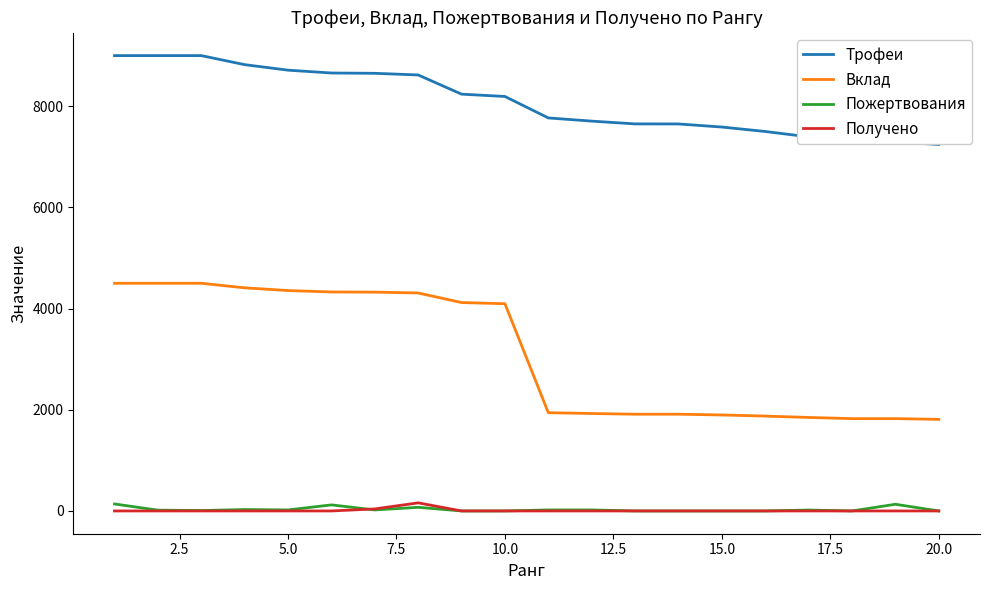

How many series are shown in this chart?

4